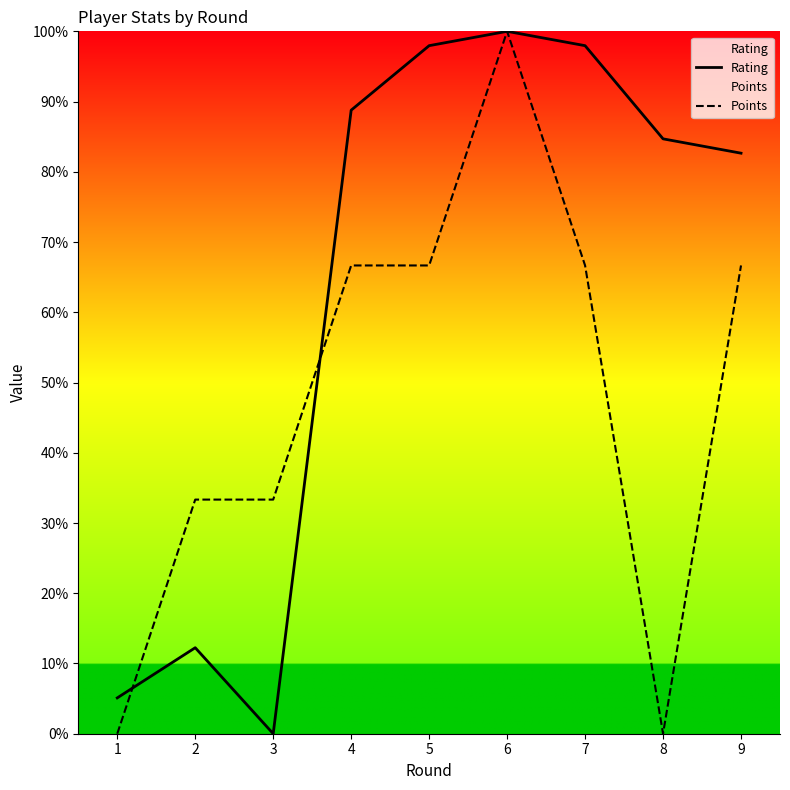

At which category is the sum across all series the highest?

6